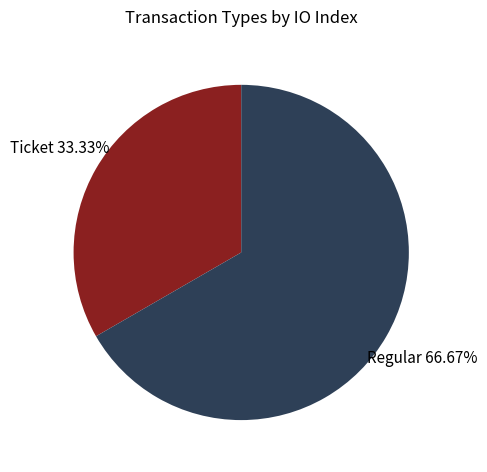

What is the ratio of the value at Regular to the value at Ticket?

2.0